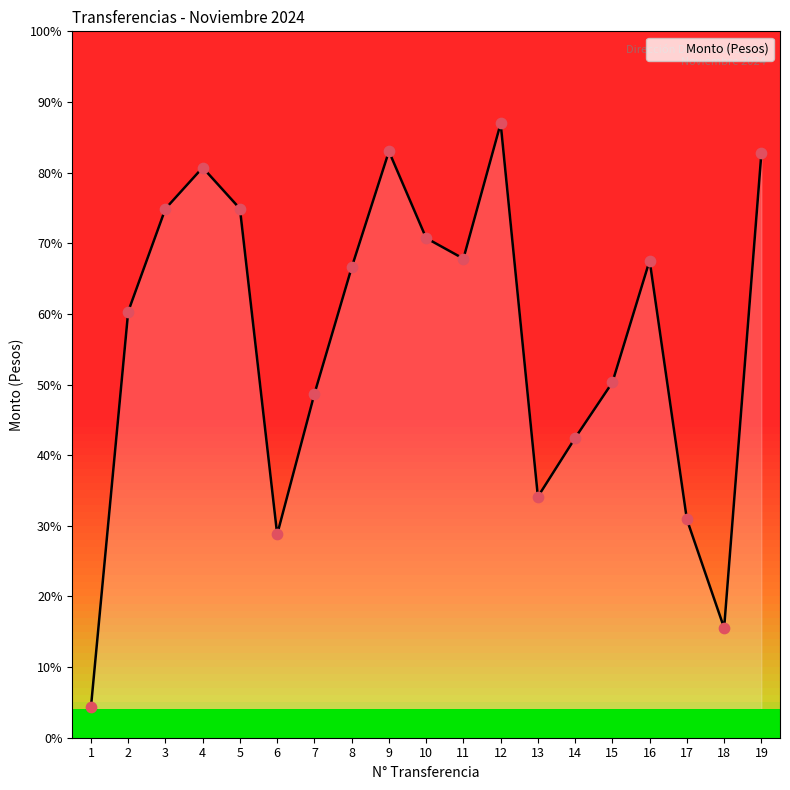

Does the chart have visible grid lines?

No